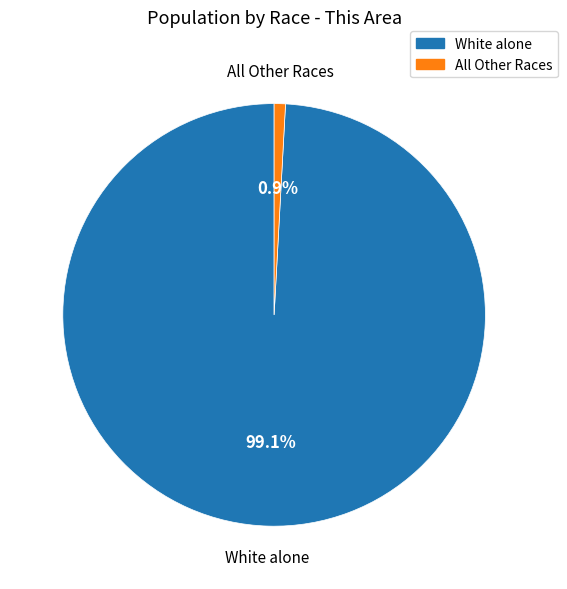

Does any single category account for the majority?

Yes